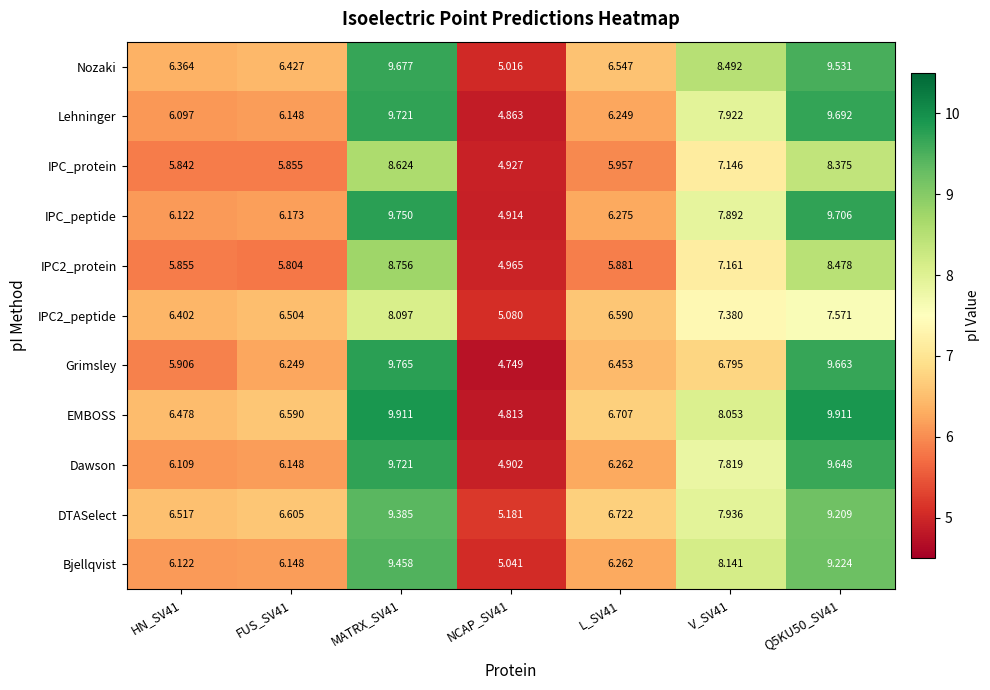

Which series has the largest range (max minus min)?

EMBOSS